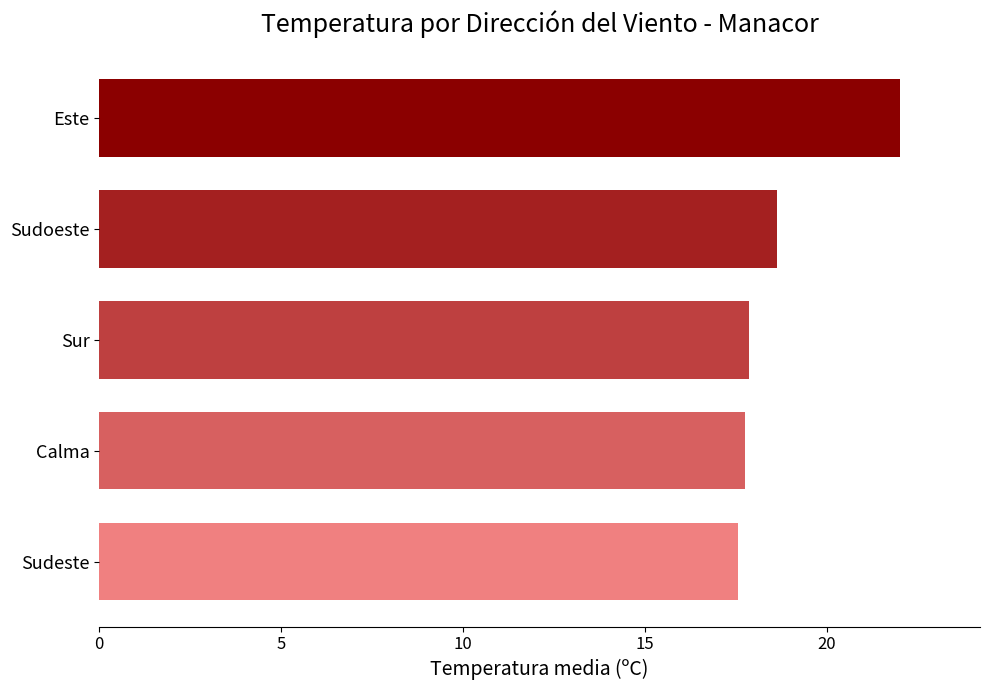

Which category has the highest value across all series?

Este